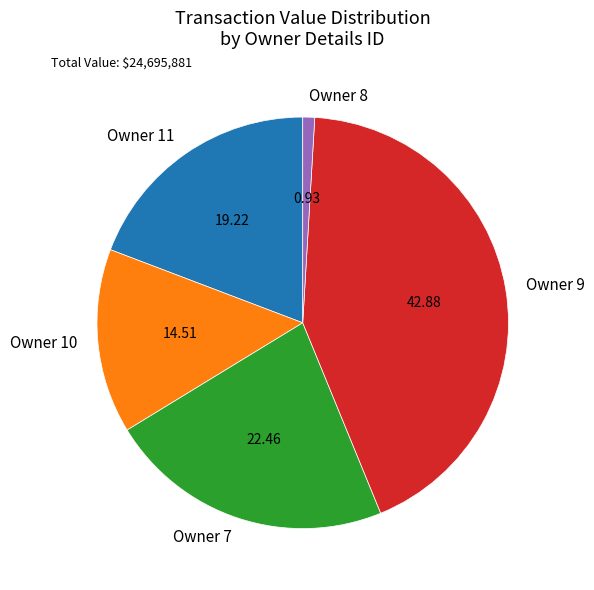

Combined, do Owner 8 and Owner 7 account for over 50%?

No